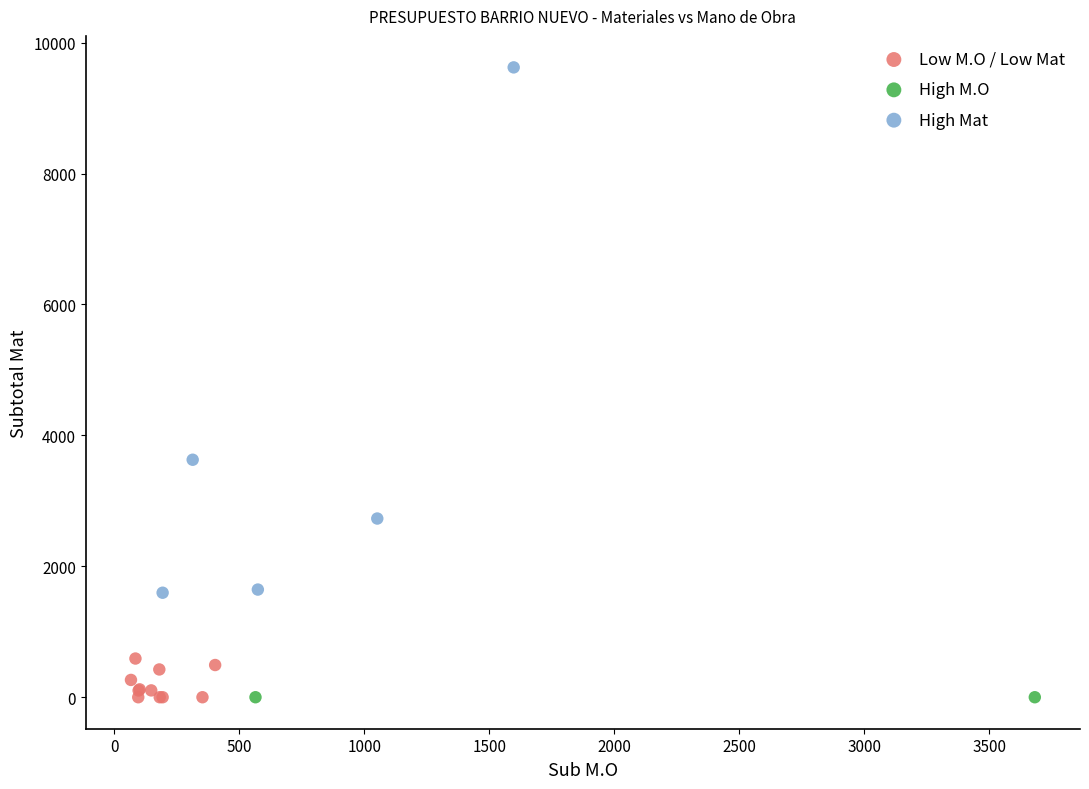

What are all the series names shown in the legend?

Low M.O / Low Mat, High M.O, High Mat